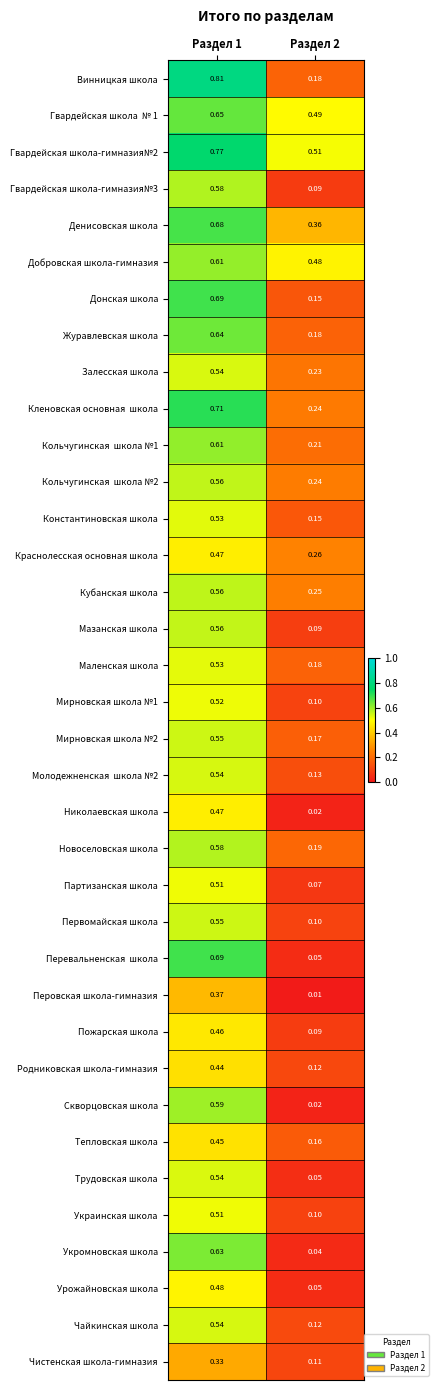

Is the value of Добровская школа-гимназия at Раздел 1 greater than the value of Чистенская школа-гимназия at Раздел 1?

Yes